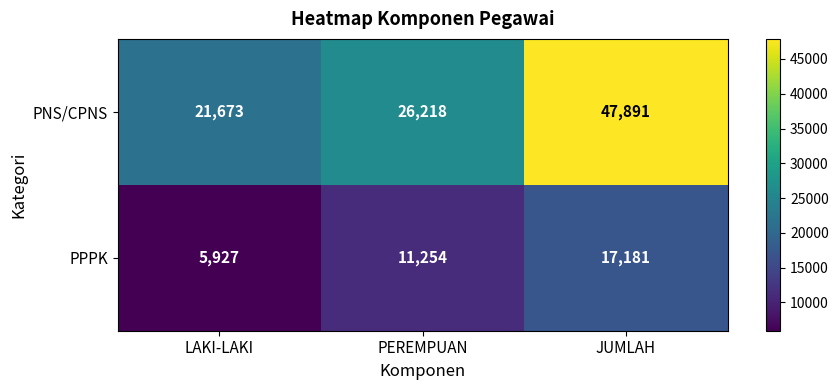

What value does the PPPK series have at PEREMPUAN?

11254